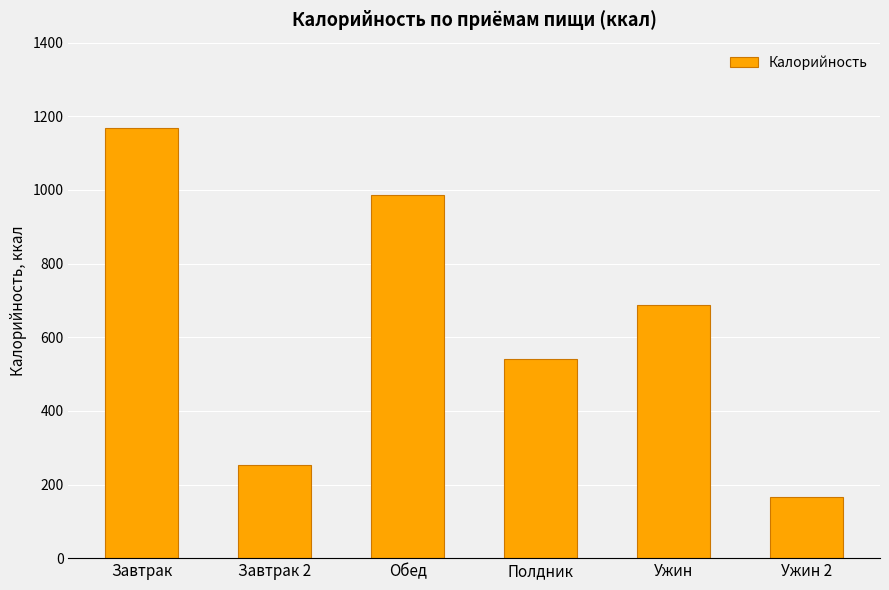

The value at Завтрак 2 is 380. True or false?

False